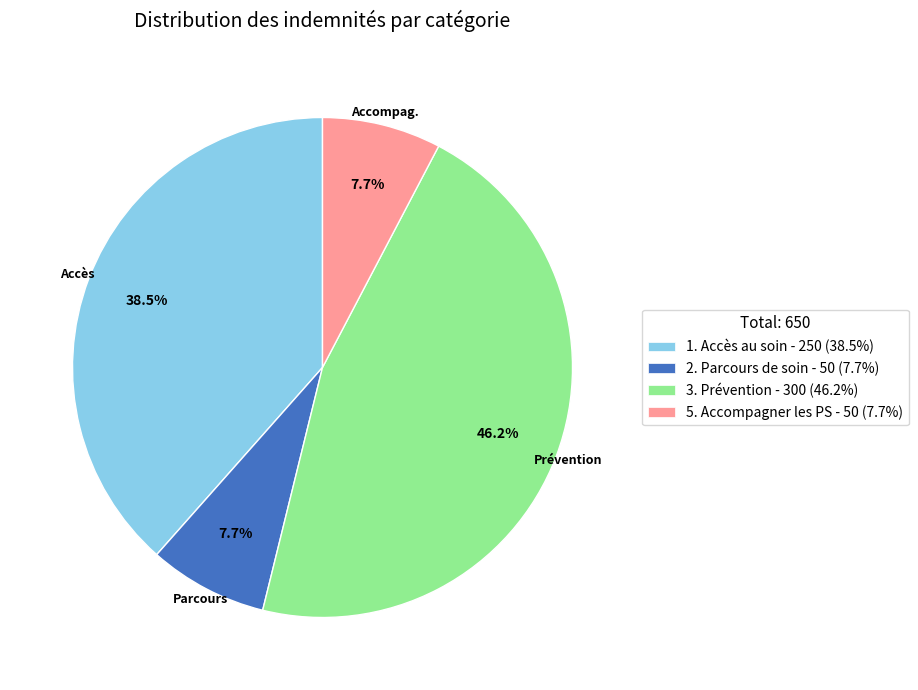

To the nearest percent, what is the difference between the 1. Accès au soin and 3. Prévention slice percentages?

8%